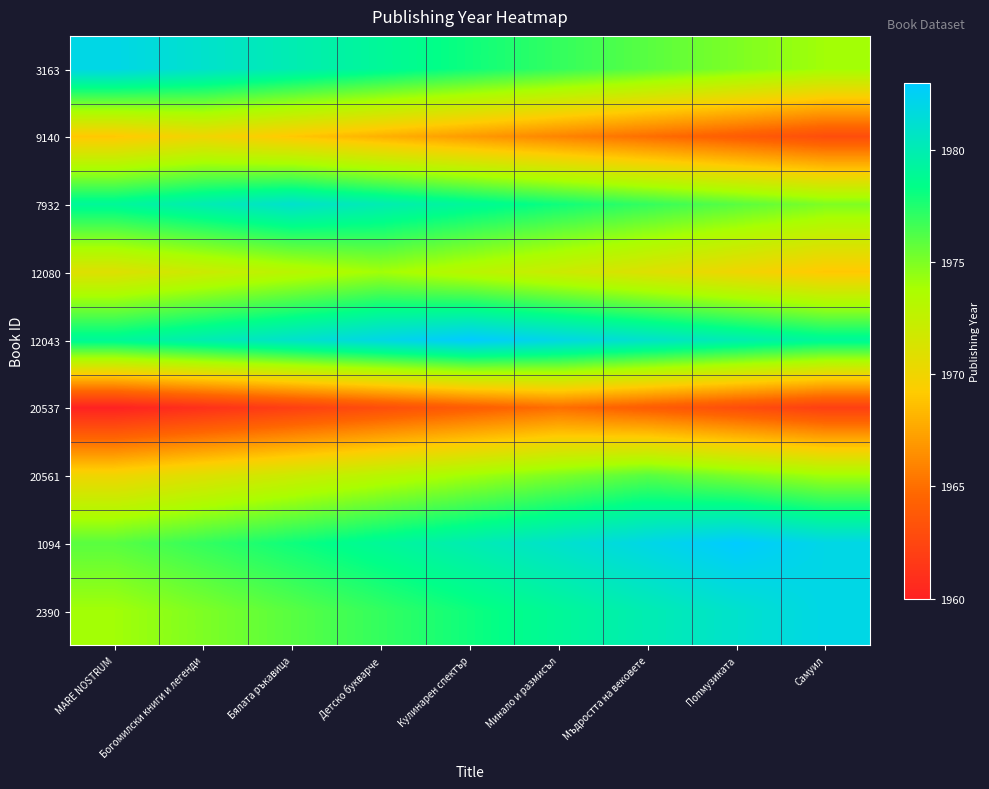

What is the smallest value displayed?

1960